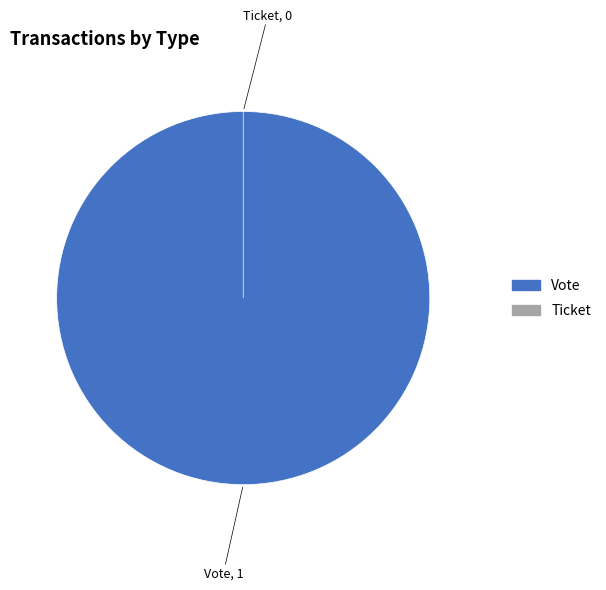

To the nearest percent, what portion does Vote represent?

100%